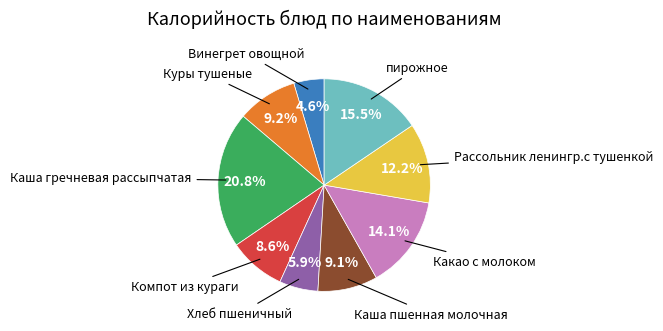

To the nearest percent, what is the average slice percentage?

11%